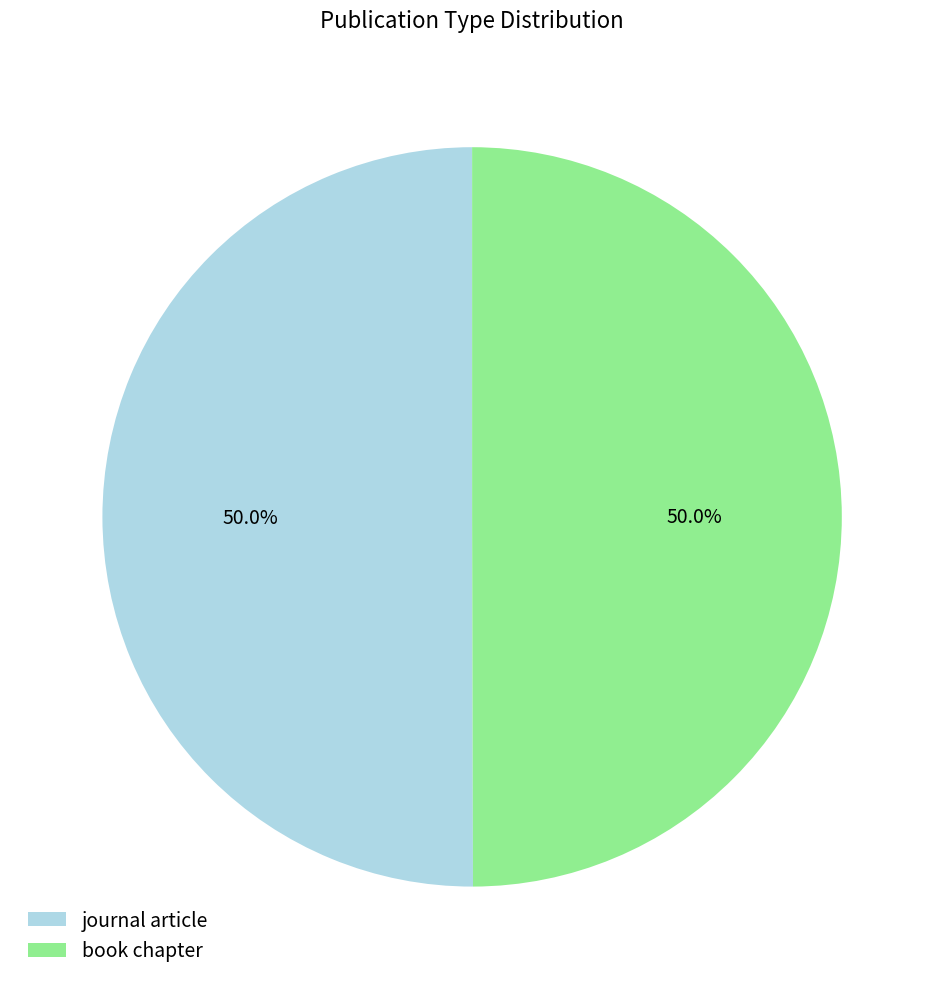

What is the ratio of the value at book chapter to the value at journal article?

1.0